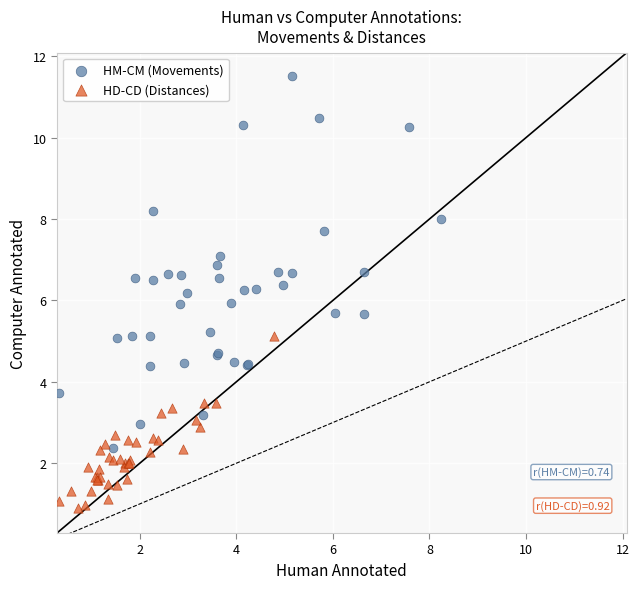

Which series reaches the minimum Y coordinate?

HD-CD (Distances)